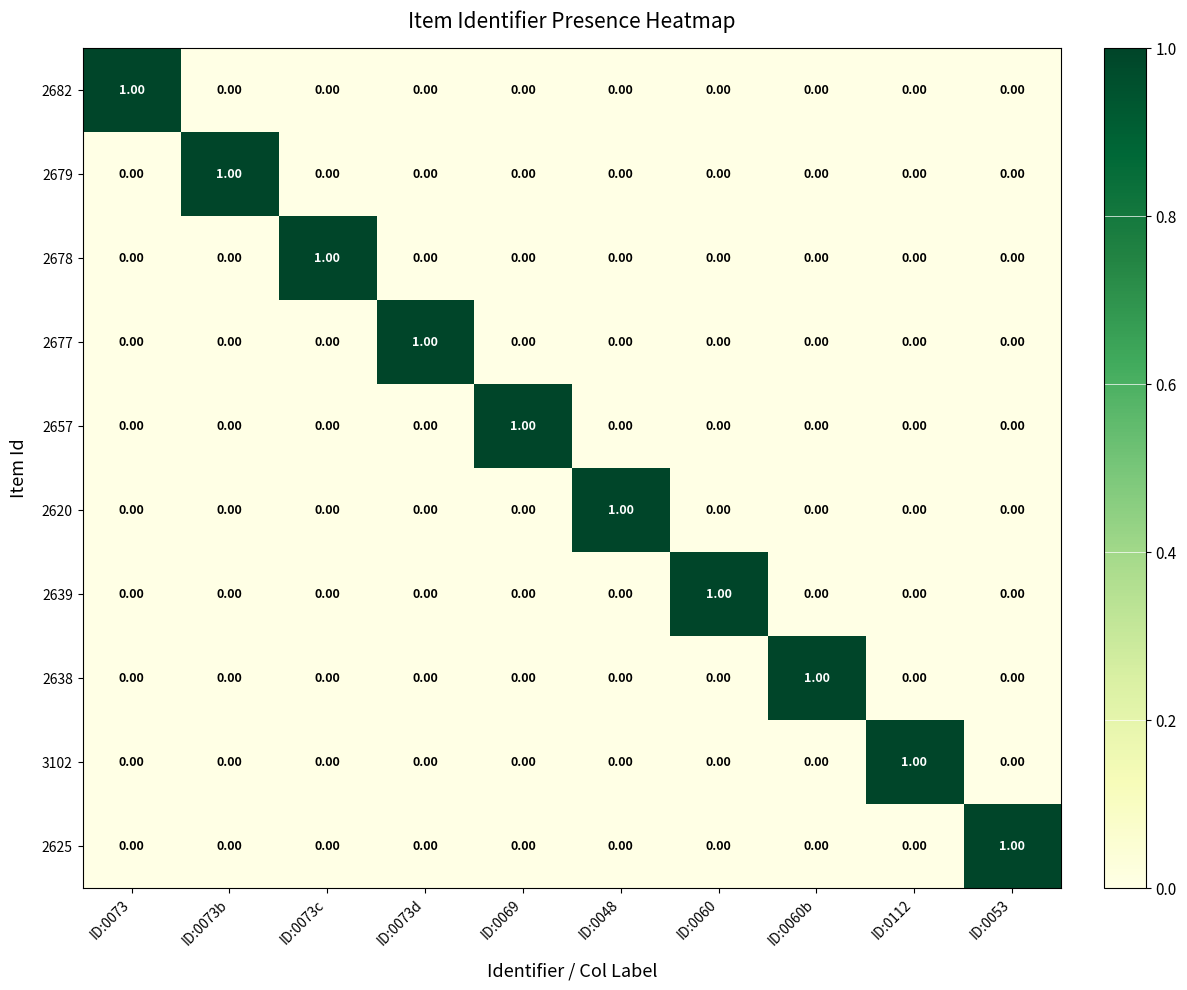

At how many categories does at least one series exceed 0?

10